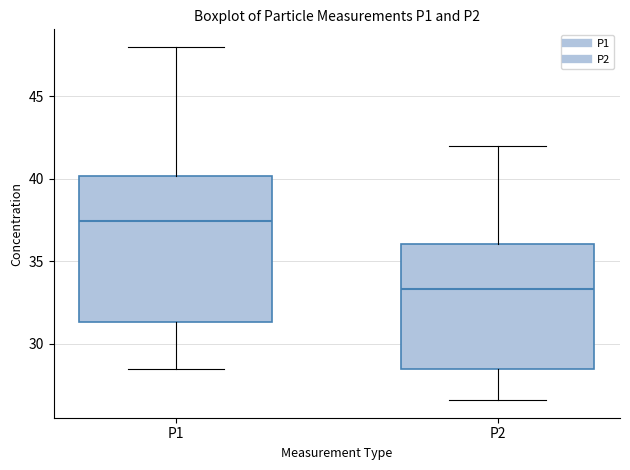

Reading left to right, transcribe this box plot: for each box, give where its median line is, the range the box spans, and where its two whiskers end, as read against the y-axis. The values are not printed on the chart, so give them approximately, as read against the axis.

P1: median 37.5, box 31.5 to 40.0, whiskers 28.5 to 48.0
P2: median 33.5, box 28.5 to 36.0, whiskers 26.5 to 42.0